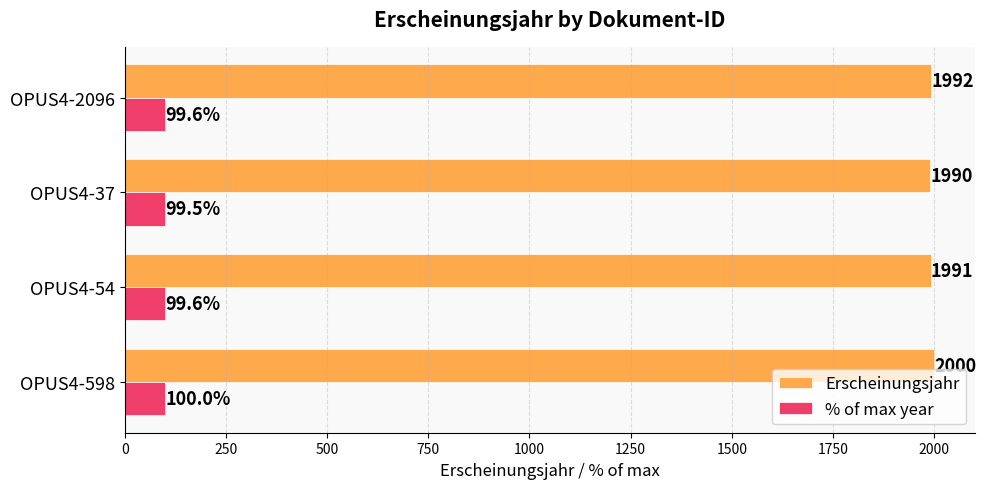

What is the sum of all Erscheinungsjahr values?

7973.0